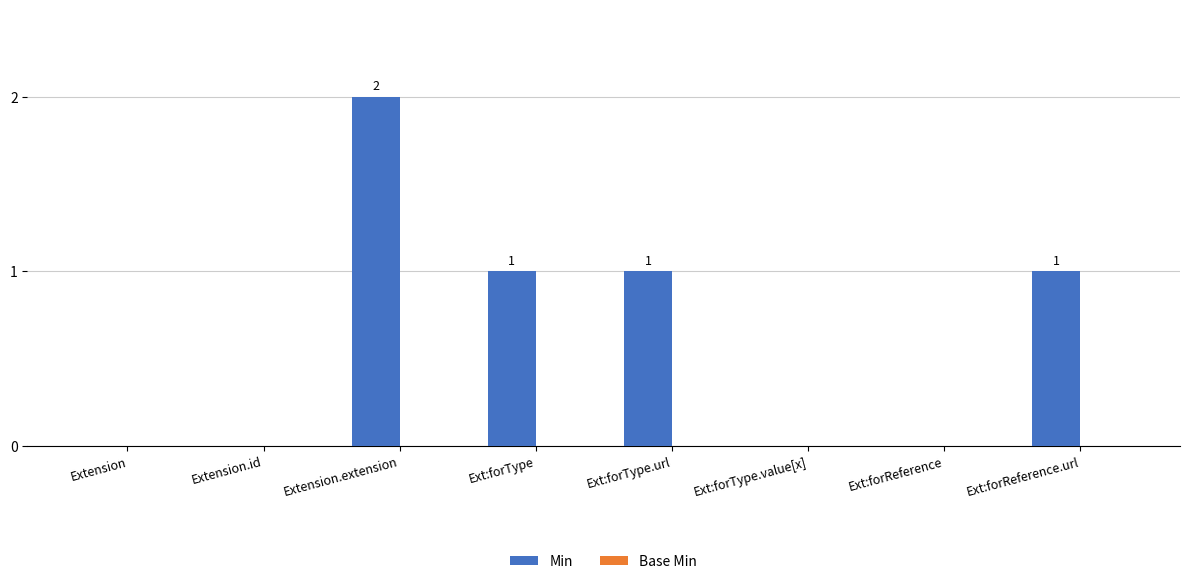

Are the bars horizontal?

No